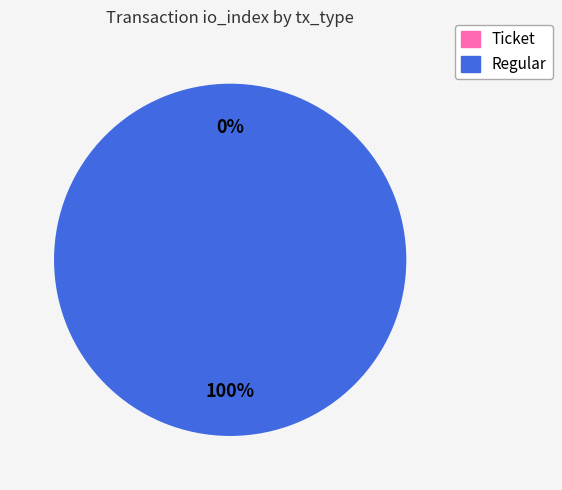

Rank the categories by value from lowest to highest.

Ticket, Regular